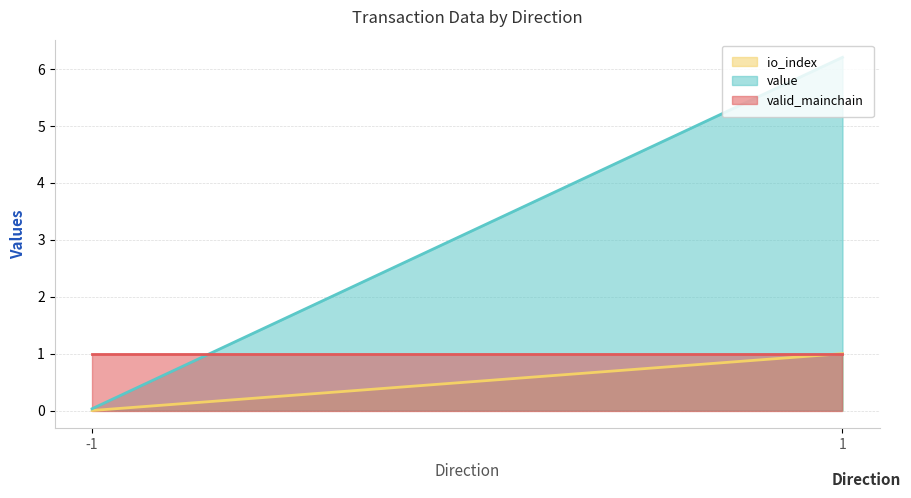

Is the value of io_index at 1 greater than the value of value at -1?

Yes